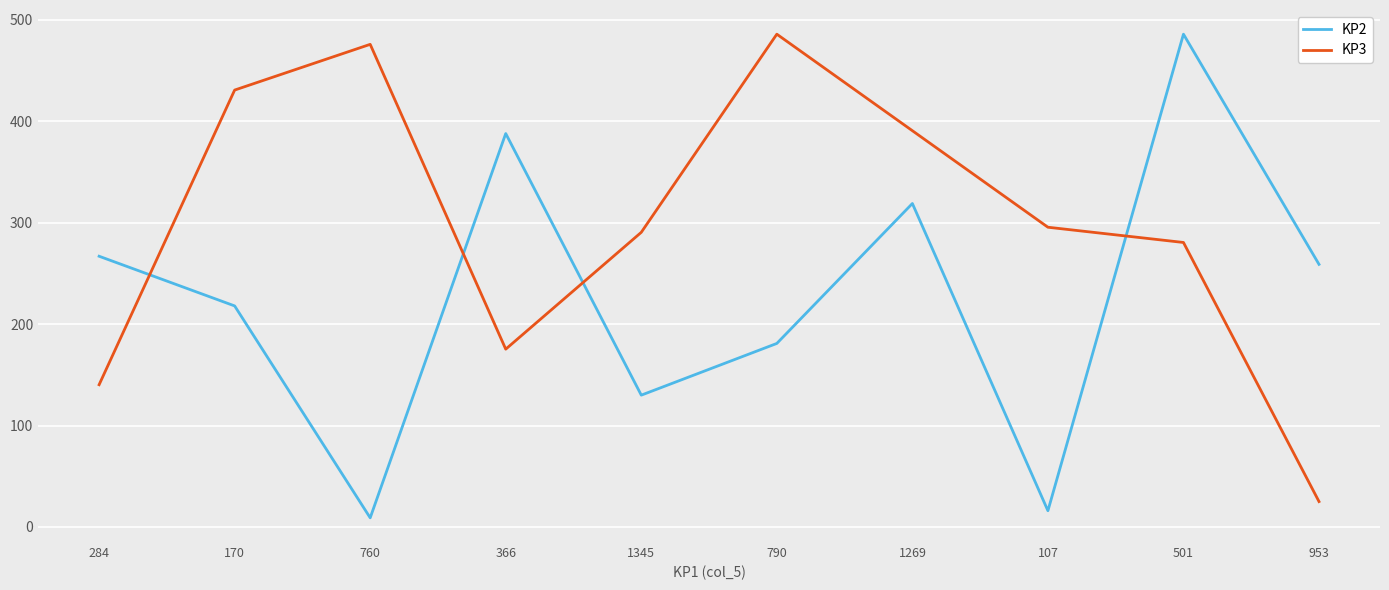

Reading right to left, list all the values displayed in this chart.

KP2: 953=259.0	501=486.0	107=16.0	1269=319.0	790=181.0	1345=130.0	366=388.0	760=9.0	170=218.0	284=267.0
KP3: 953=25.1	501=280.6	107=295.6	1269=390.8	790=486.0	1345=290.6	366=175.4	760=476.0	170=430.9	284=140.3